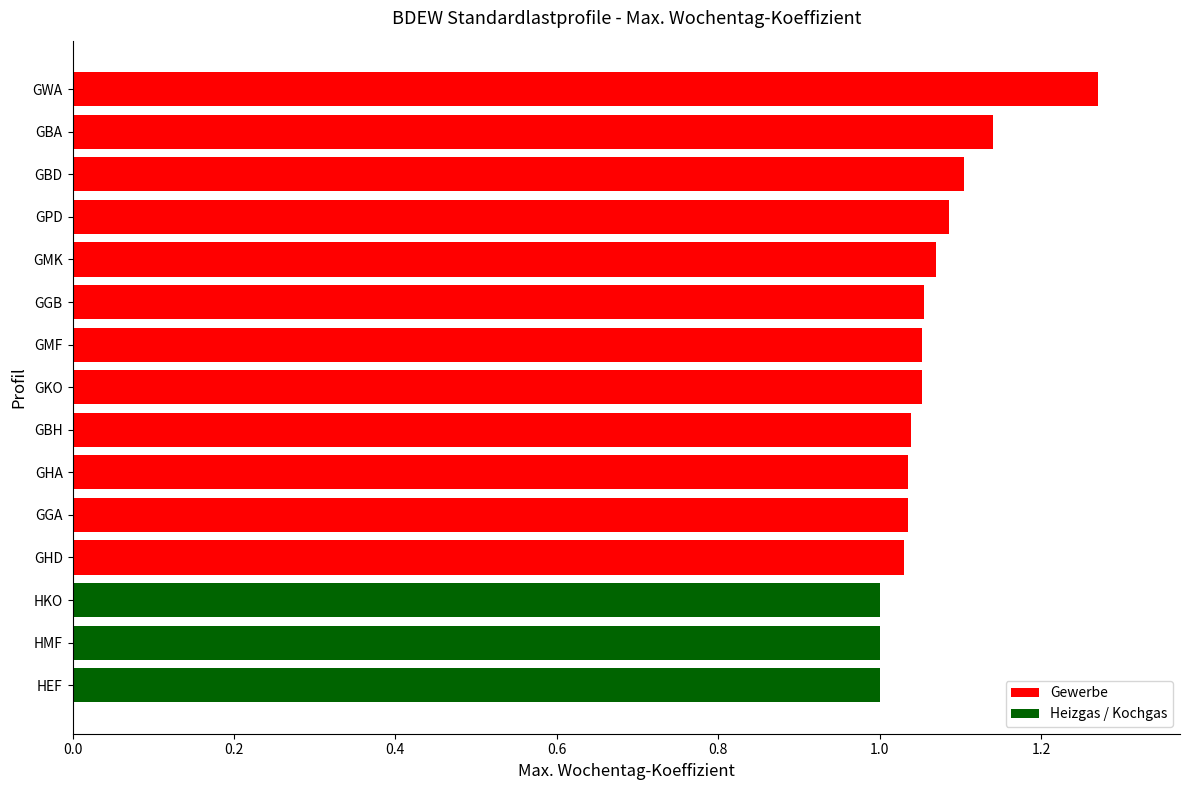

The value at GPD is 1.6. True or false?

False